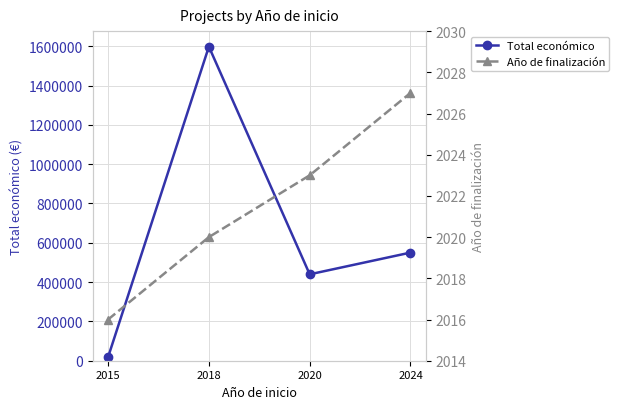

Rank the categories by Año de finalización value from lowest to highest.

2015, 2018, 2020, 2024